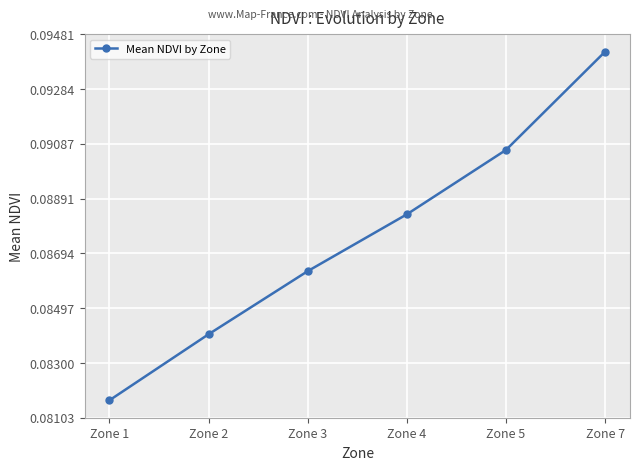

Is it true that the value at Zone 7 is 0.0?

False